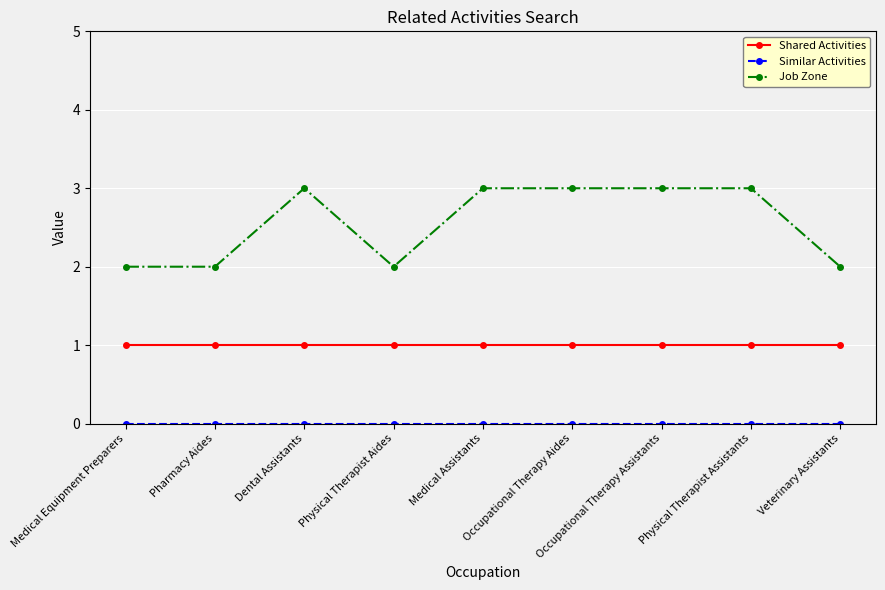

True or false: Shared Activities and Job Zone cross at least once.

False